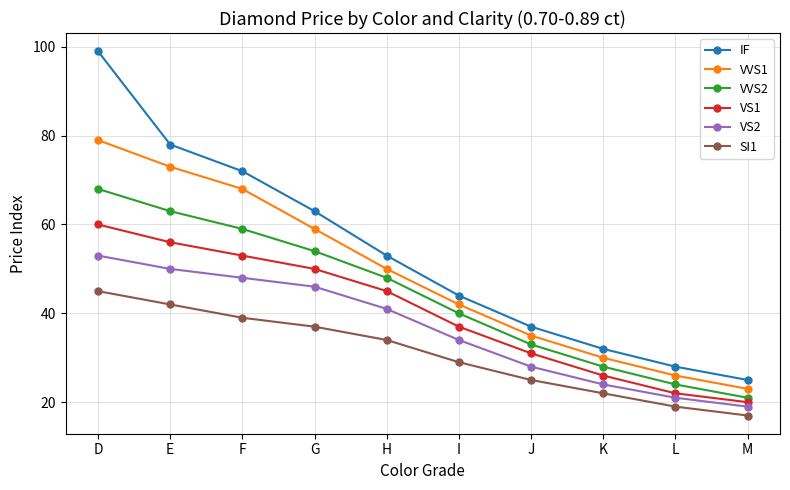

Where is VVS1 nearest to the value 51?

H